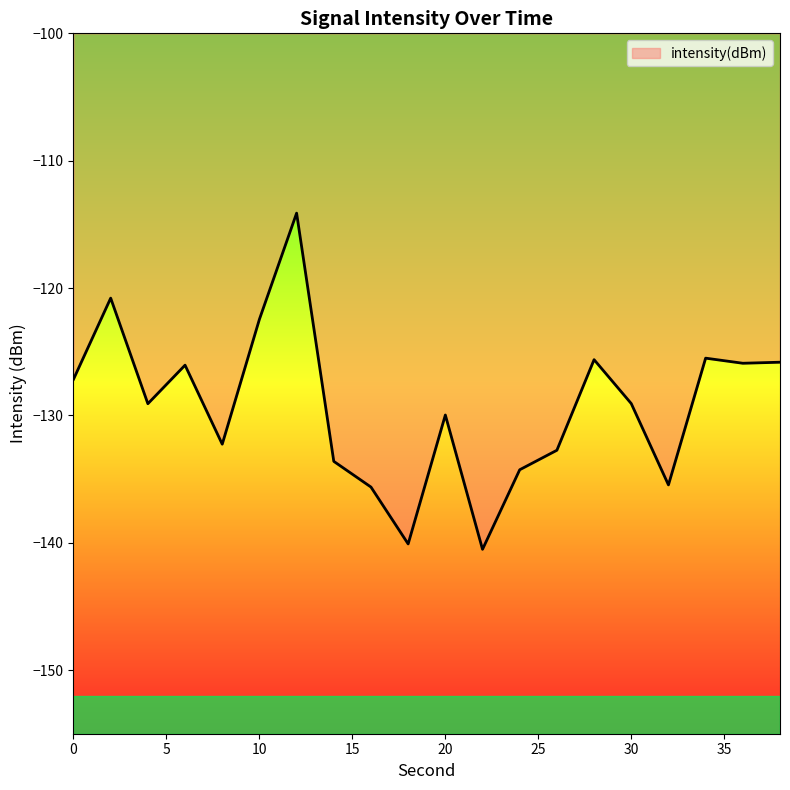

True or false: the data has more than 2 interior local peaks.

True